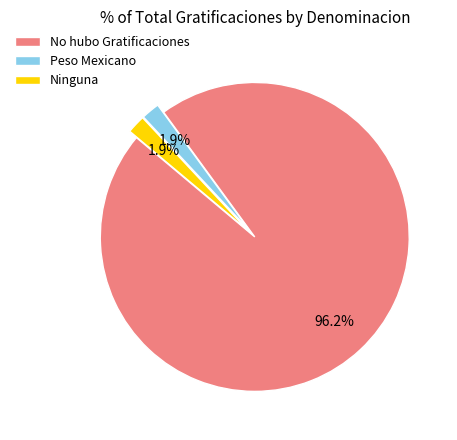

Approximately how many times larger is the value at No hubo Gratificaciones compared to Ninguna?

48.0